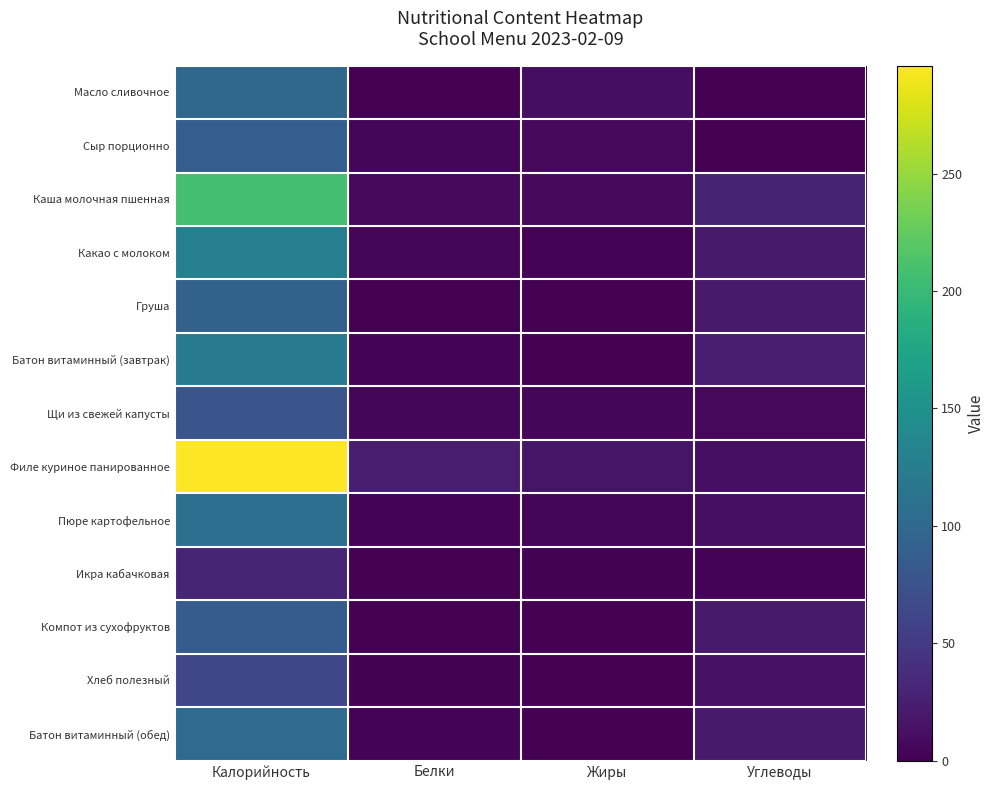

List the series in order of their peak value, highest first.

Филе куриное панированное, Каша молочная пшенная, Какао с молоком, Батон витаминный (завтрак), Пюре картофельное, Батон витаминный (обед), Масло сливочное, Груша, Сыр порционно, Компот из сухофруктов, Щи из свежей капусты, Хлеб полезный, Икра кабачковая